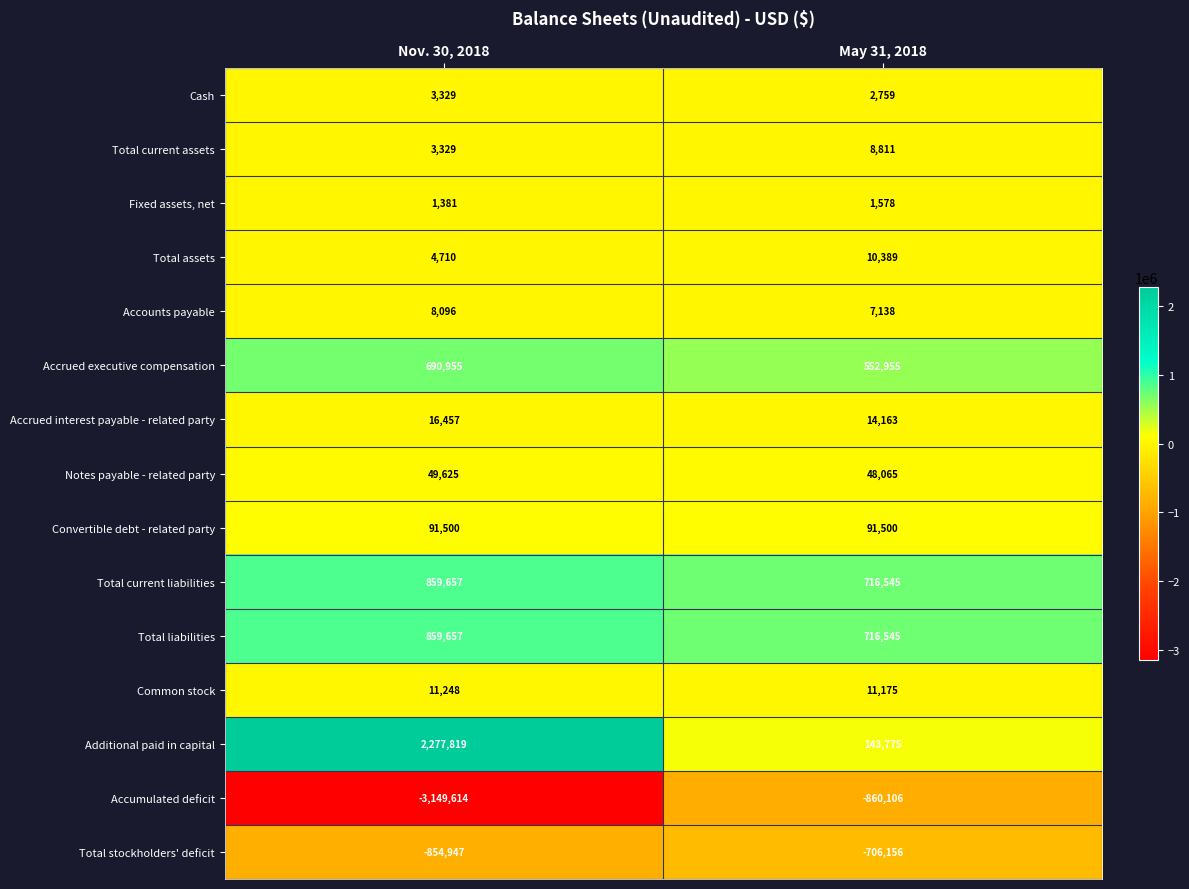

At which category is the sum across all series the highest?

Nov. 30, 2018